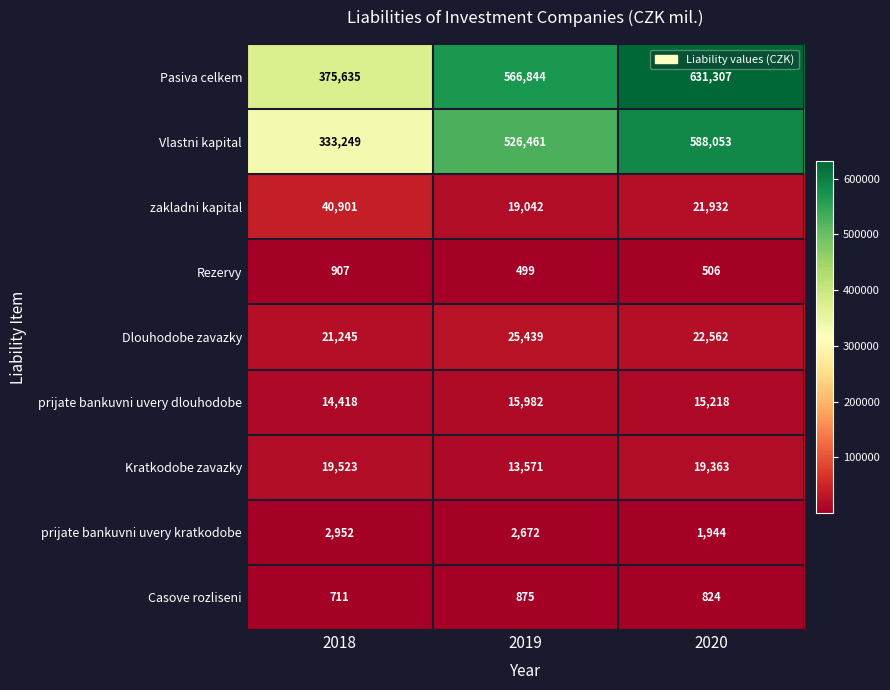

True or false: Casove rozliseni has a value of 711 at 2018.

True